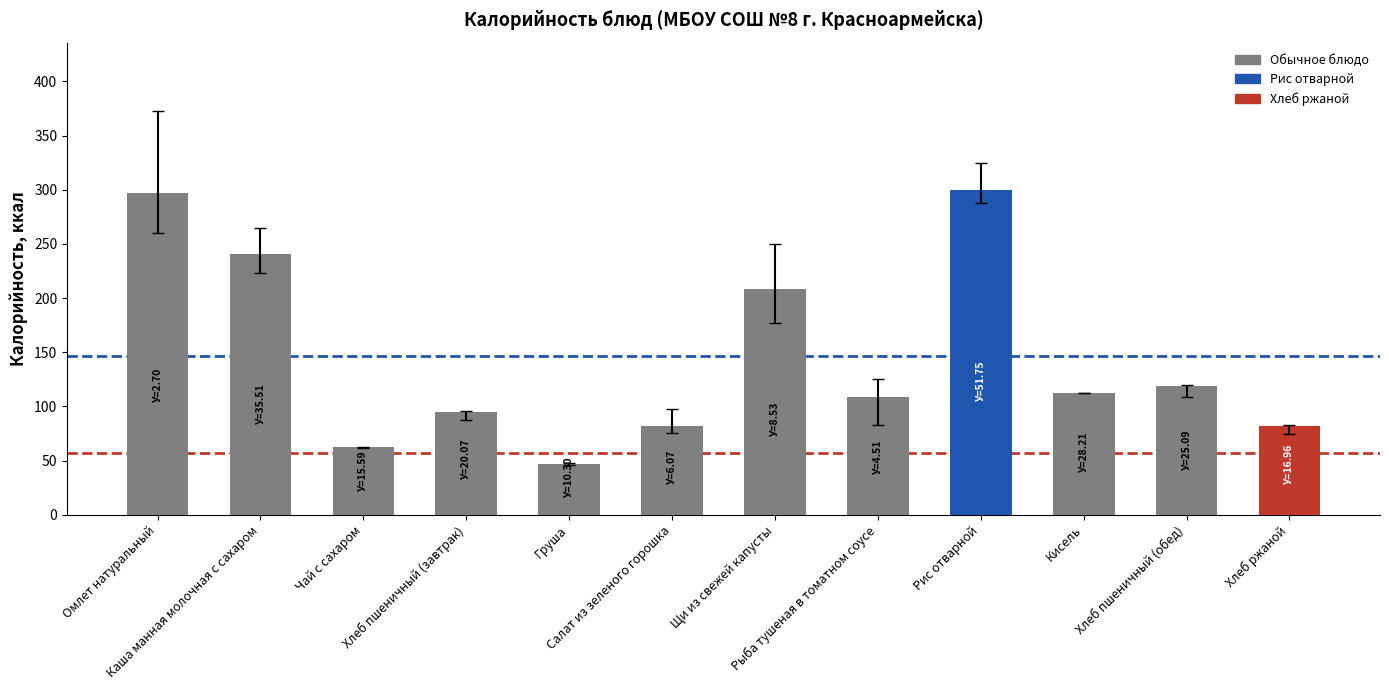

What is the maximum value shown in the chart?

300.0